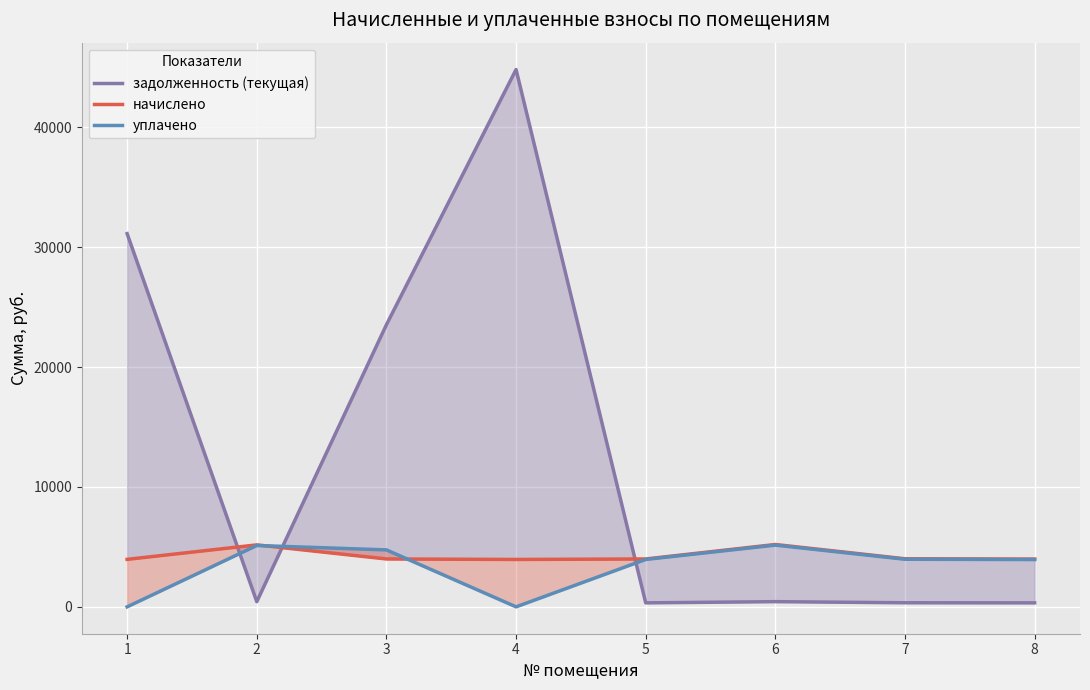

How many values in the уплачено series are below 3970?

4